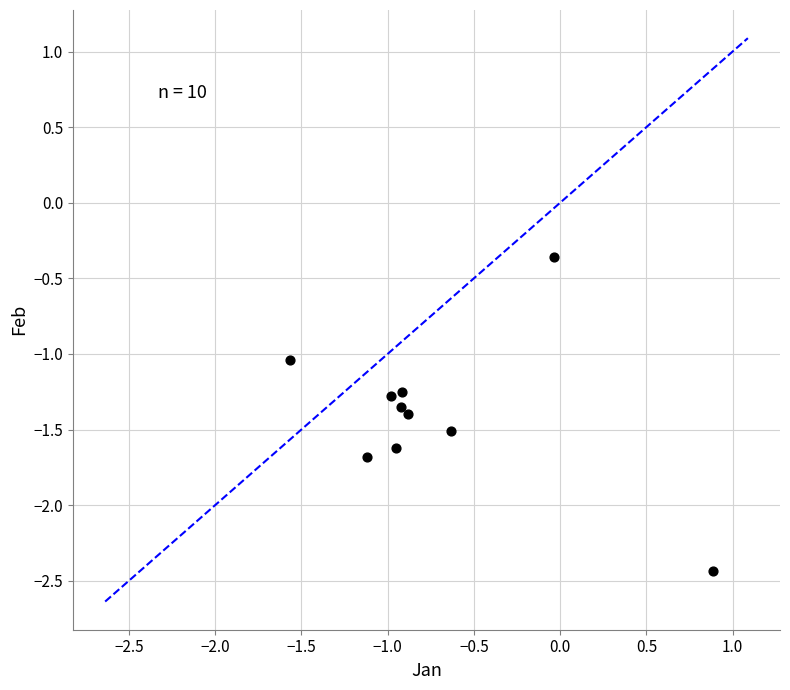

What is the average Y value?

-1.4